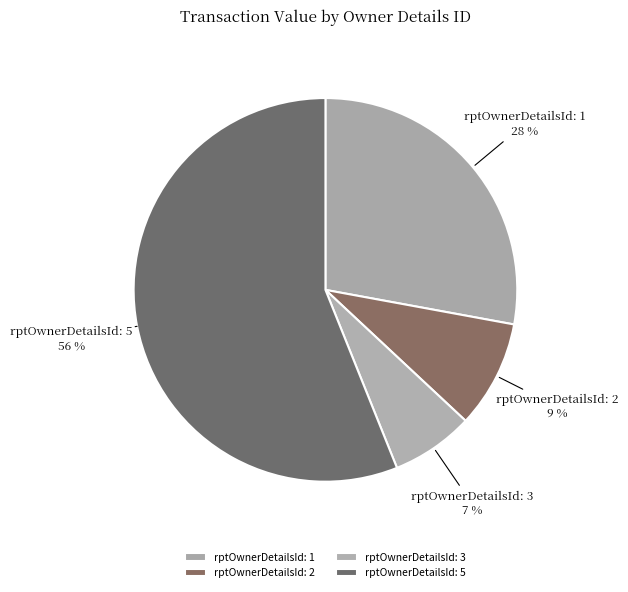

Combined, do rptOwnerDetailsId: 3 and rptOwnerDetailsId: 5 account for over 50%?

Yes